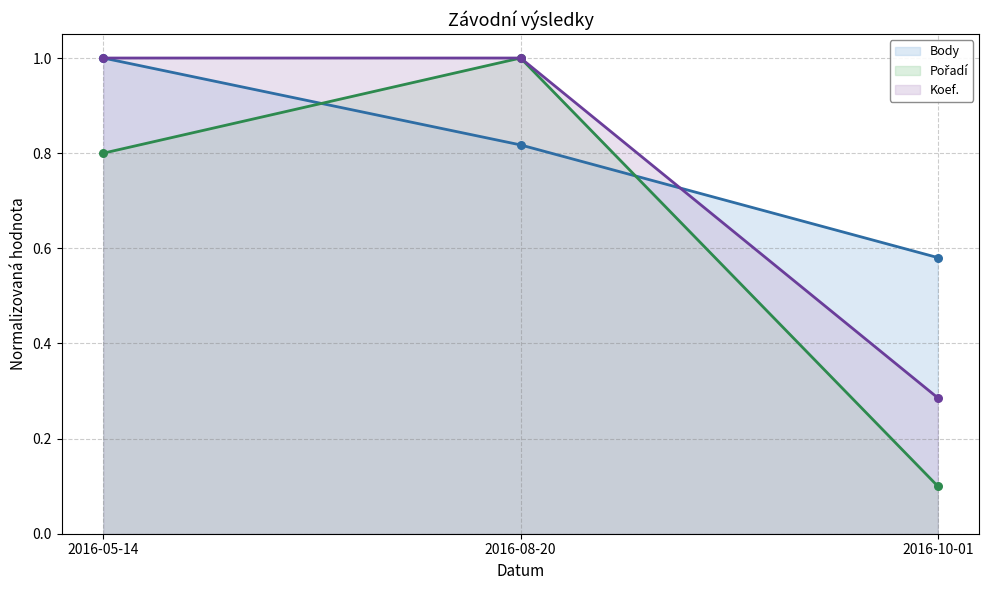

At which category is the sum across all series the highest?

2016-08-20